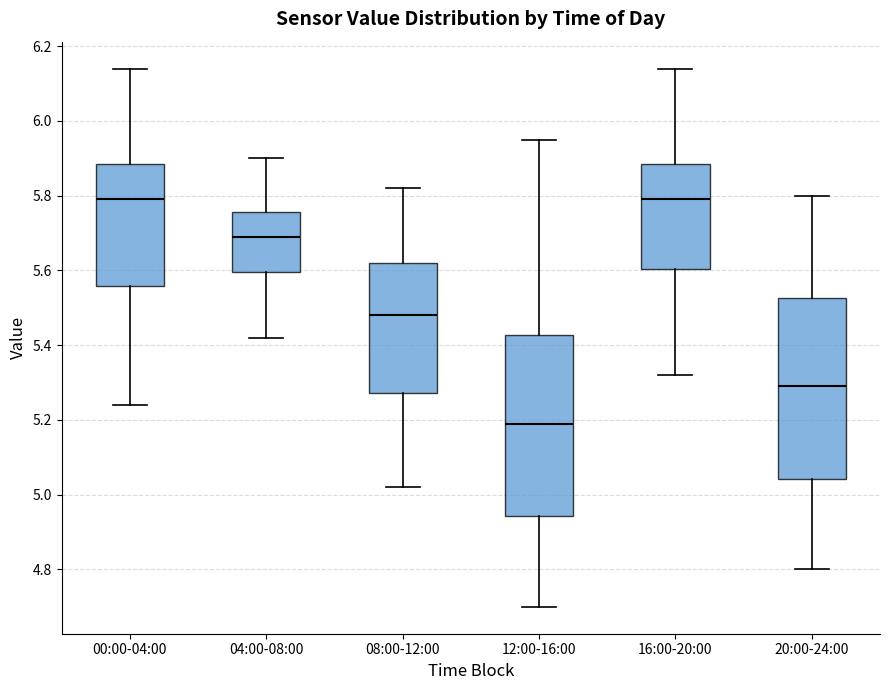

Reading left to right, transcribe this box plot: for each box, give where its median line is, the range the box spans, and where its two whiskers end, as read against the y-axis. The values are not printed on the chart, so give them approximately, as read against the axis.

00:00-04:00: median 5.80, box 5.56 to 5.88, whiskers 5.24 to 6.14
04:00-08:00: median 5.70, box 5.60 to 5.76, whiskers 5.42 to 5.90
08:00-12:00: median 5.48, box 5.28 to 5.62, whiskers 5.02 to 5.82
12:00-16:00: median 5.20, box 4.94 to 5.42, whiskers 4.70 to 5.96
16:00-20:00: median 5.80, box 5.60 to 5.88, whiskers 5.32 to 6.14
20:00-24:00: median 5.30, box 5.04 to 5.52, whiskers 4.80 to 5.80